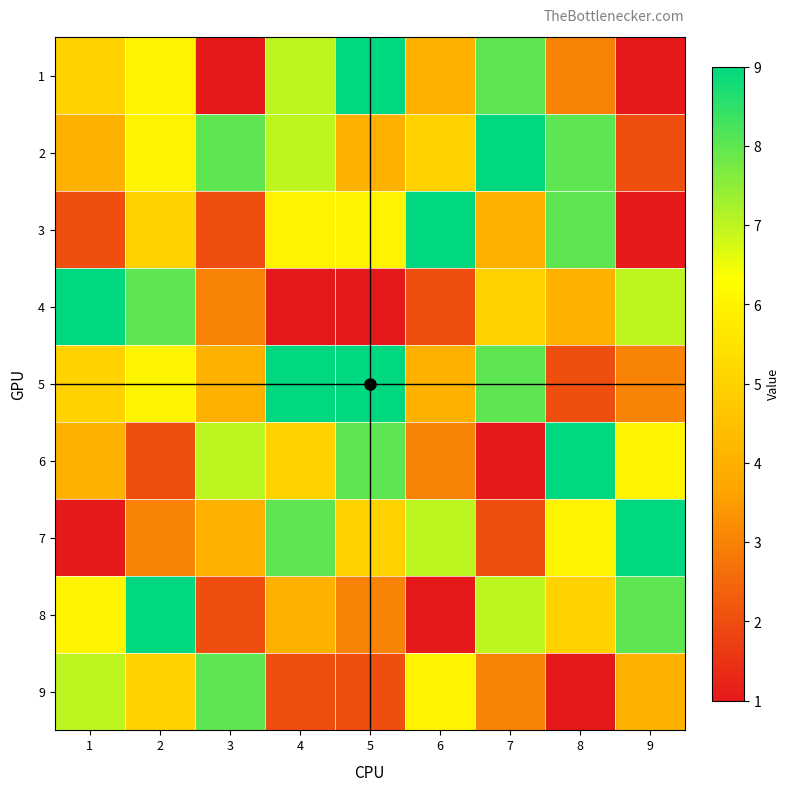

Which series has the largest range (max minus min)?

1